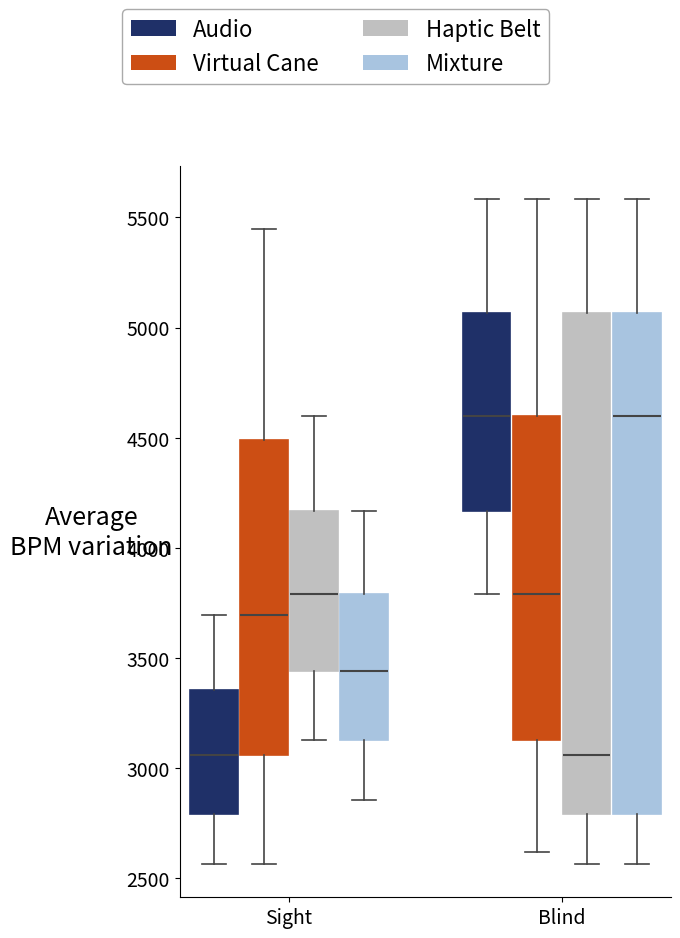

Reading left to right, read every box against the y-axis: the position of its median line, the range the box covers, and the ends of its whiskers. The values are not printed on the chart, so give them approximately, as read against the axis.

Sight (Audio): median 3050, box 2800 to 3350, whiskers 2550 to 3700
Sight (Virtual Cane): median 3700, box 3050 to 4500, whiskers 2550 to 5450
Sight (Haptic Belt): median 3800, box 3450 to 4150, whiskers 3150 to 4600
Sight (Mixture): median 3450, box 3150 to 3800, whiskers 2850 to 4150
Blind (Audio): median 4600, box 4150 to 5050, whiskers 3800 to 5600
Blind (Virtual Cane): median 3800, box 3150 to 4600, whiskers 2600 to 5600
Blind (Haptic Belt): median 3050, box 2800 to 5050, whiskers 2550 to 5600
Blind (Mixture): median 4600, box 2800 to 5050, whiskers 2550 to 5600